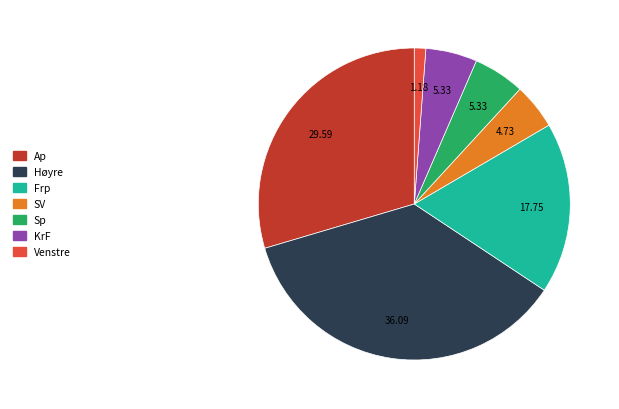

Does any single category account for the majority?

No